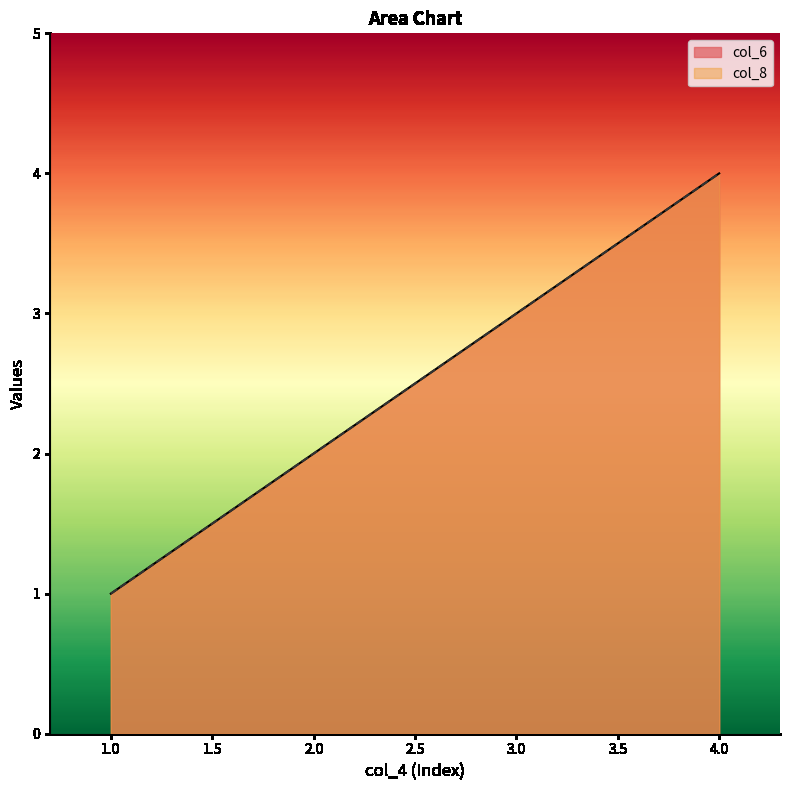

Which series changed the most between 1 and 3?

col_6